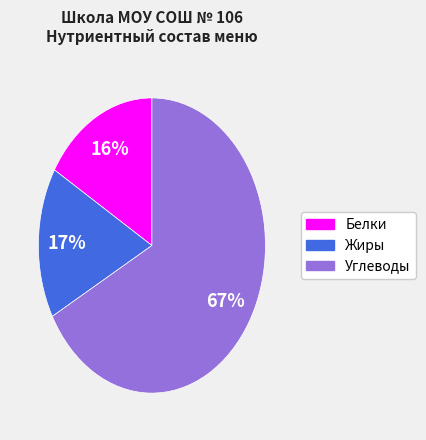

To the nearest percent, what is the average slice percentage?

33%